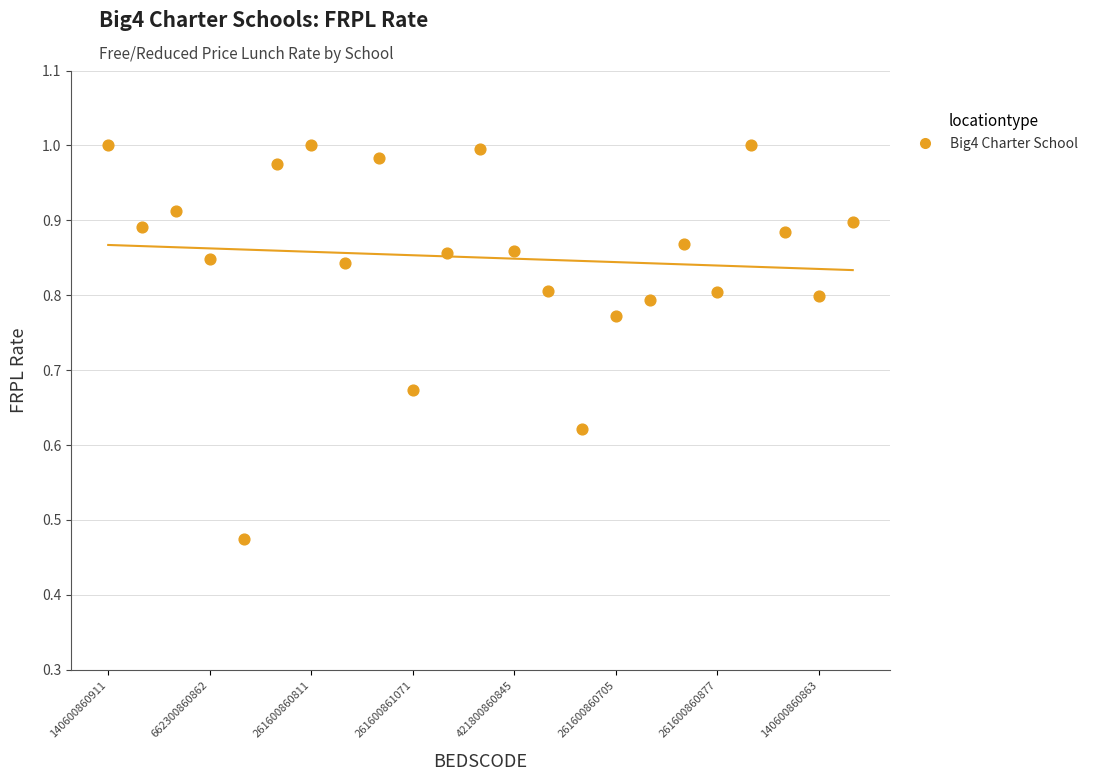

How many points are shown in the scatter plot?

23